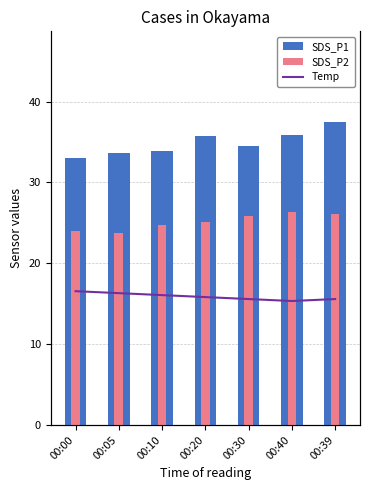

What is the maximum value for SDS_P1?

37.5